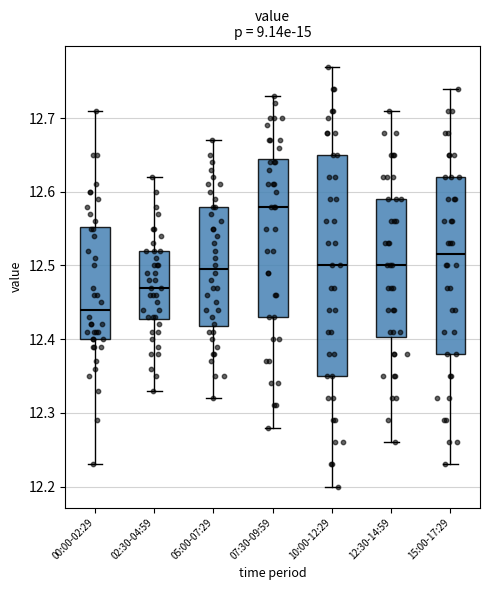

Where does the upper whisker of the box for 07:30-09:59 end on the y-axis? The values are not printed on the chart, so give them approximately, as read against the axis.

12.73